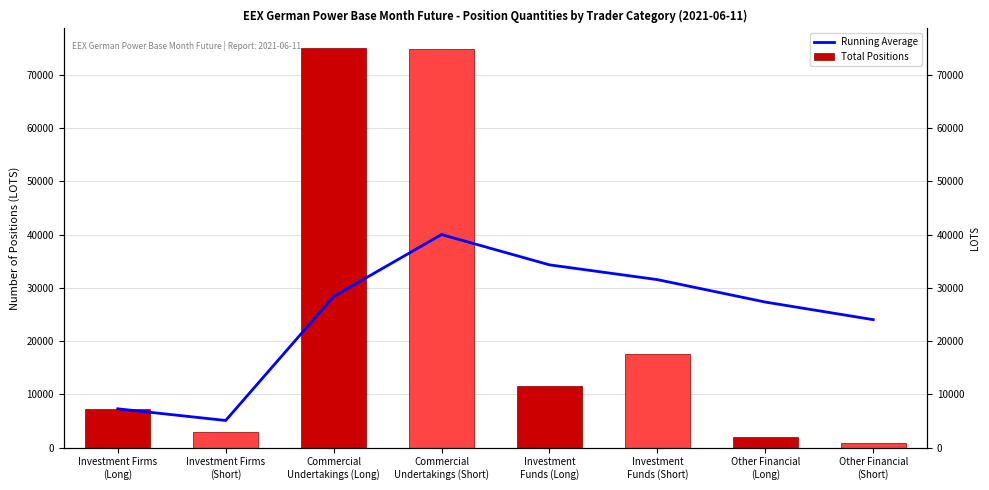

Reading left to right, extract all data points from this chart.

Running Average: 7281.1	5090.6	28386.2	40015.4	34323.1	31547.0	27332.2	24026.8
Total Positions: 7281.1	2900.1	74977.4	74902.9	11554.1	17666.6	2043.2	888.7